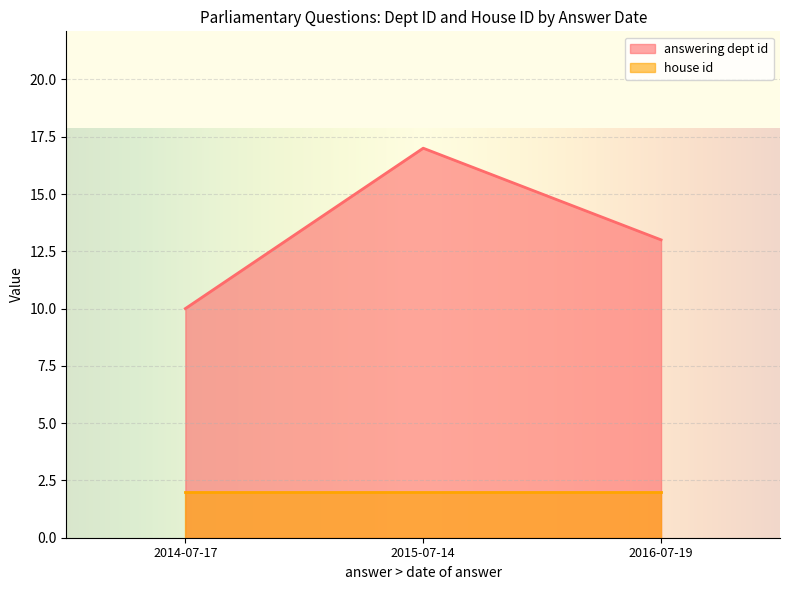

Where is house id nearest to the value 2?

2016-07-19